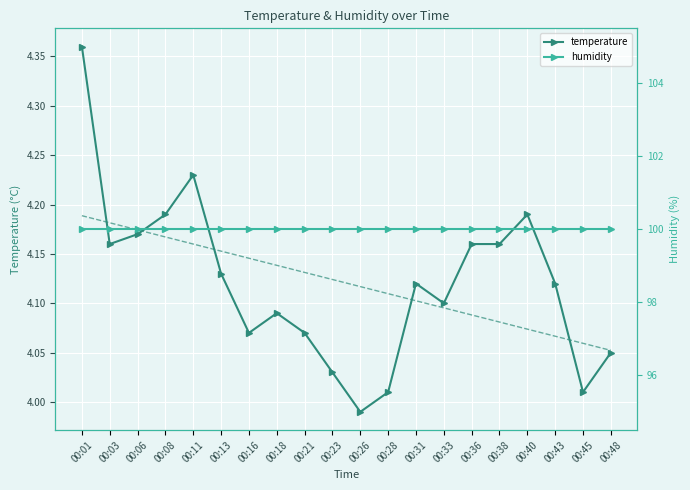

Reading right to left, what are all the values shown in this chart?

temperature: 4.0	4.0	4.1	4.2	4.2	4.2	4.1	4.1	4.0	4.0	4.0	4.1	4.1	4.1	4.1	4.2	4.2	4.2	4.2	4.4
temperature trend: 4.1	4.1	4.1	4.1	4.1	4.1	4.1	4.1	4.1	4.1	4.1	4.1	4.1	4.1	4.2	4.2	4.2	4.2	4.2	4.2
humidity: 100.0	100.0	100.0	100.0	100.0	100.0	100.0	100.0	100.0	100.0	100.0	100.0	100.0	100.0	100.0	100.0	100.0	100.0	100.0	100.0